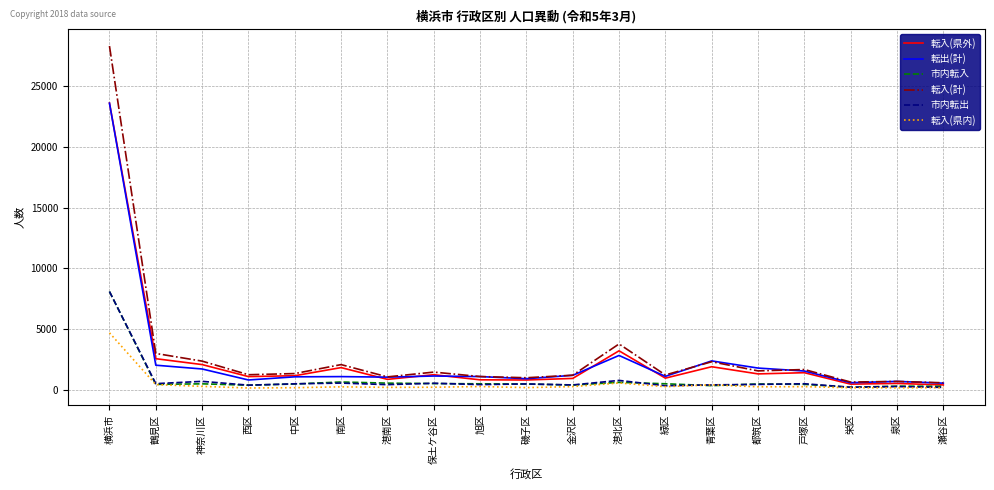

At which label is 転入(計) closest to 14452?

港北区